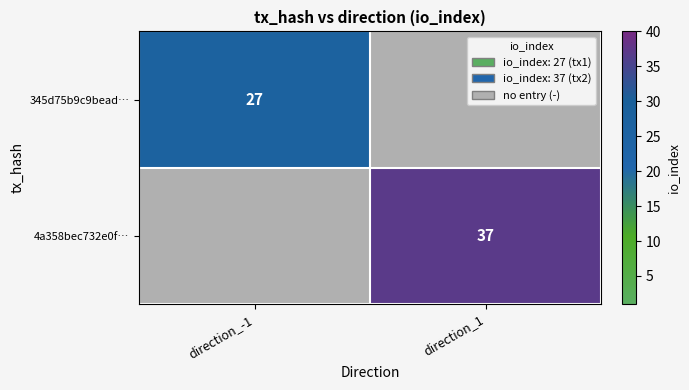

Is the value of 345d75b9c9bead… at direction_-1 greater than the value of 4a358bec732e0f… at direction_1?

No